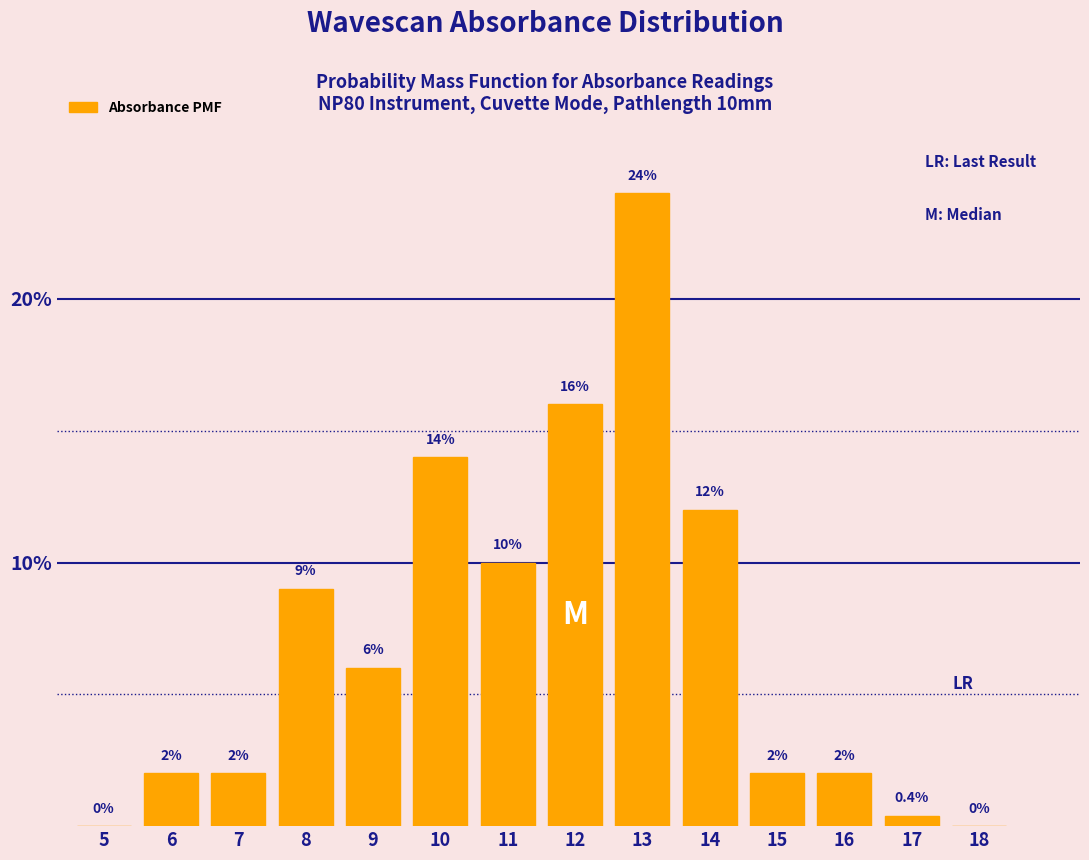

Reading right to left, what are all the values shown in this chart?

18=0.0	17=0.4	16=2.0	15=2.0	14=12.0	13=24.0	12=16.0	11=10.0	10=14.0	9=6.0	8=9.0	7=2.0	6=2.0	5=0.0